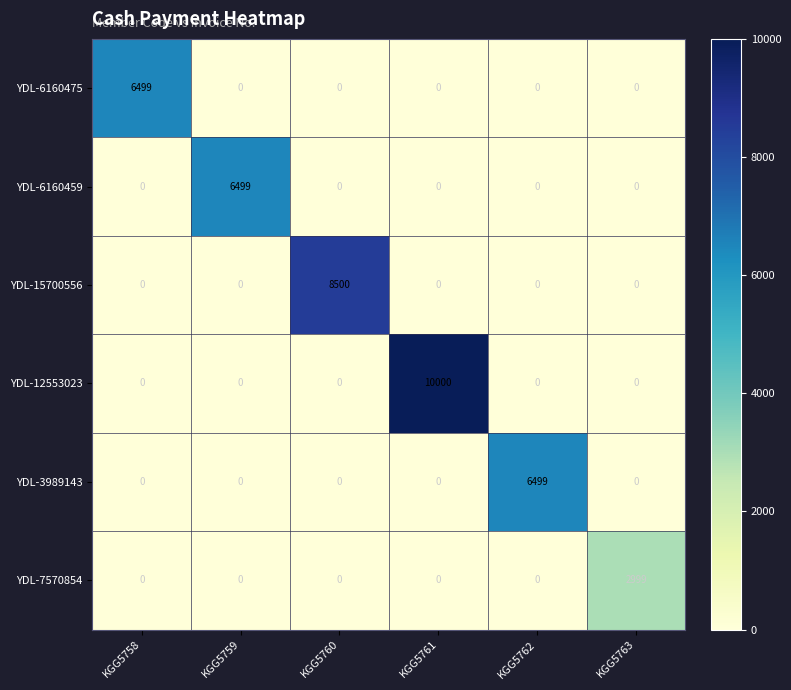

What is the difference between the maximum and minimum values in the YDL-7570854 series?

2999